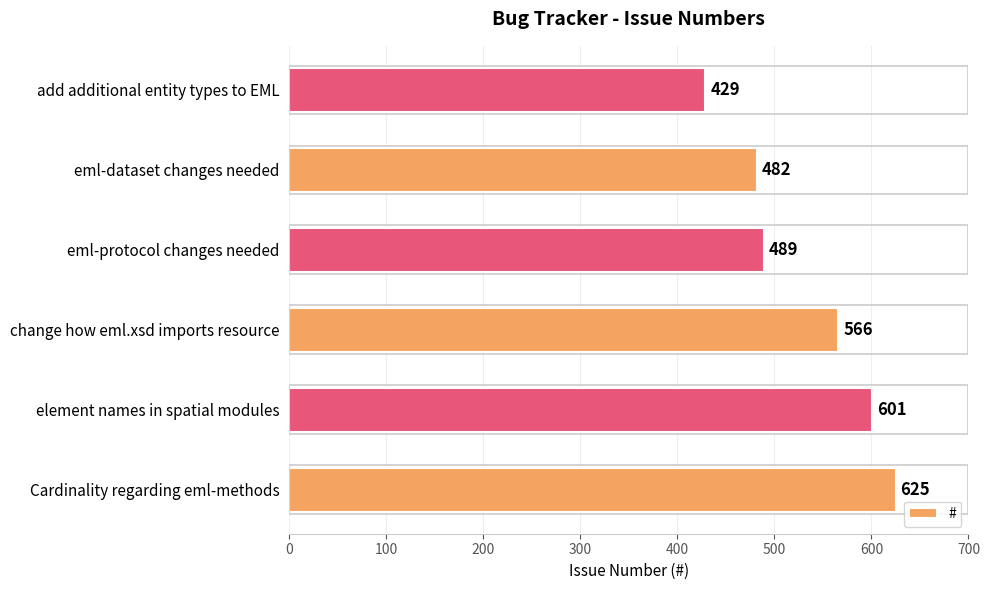

What is the sum of all values?

3192